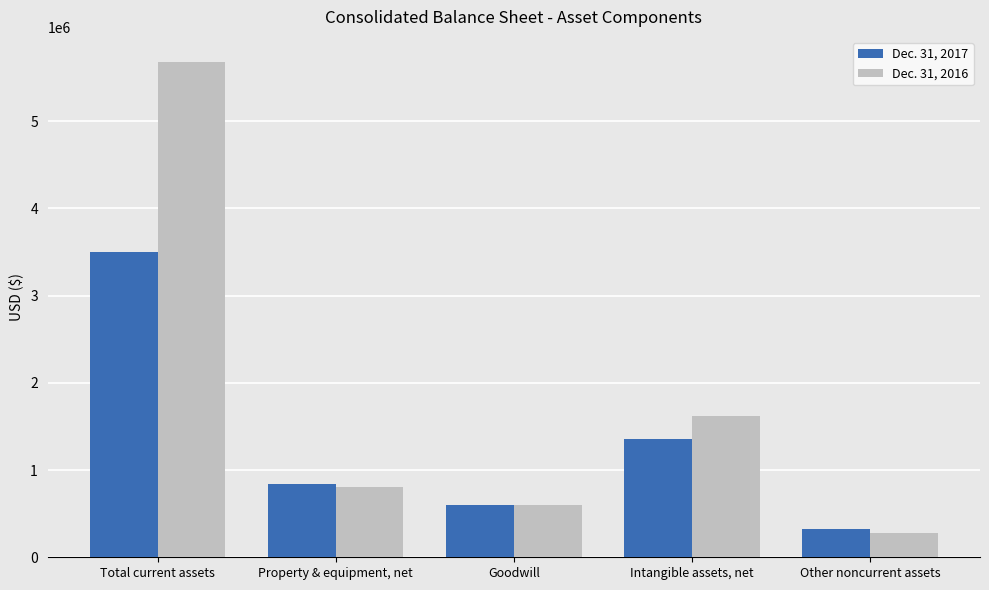

Where is Dec. 31, 2016 nearest to the value 2980755?

Intangible assets, net